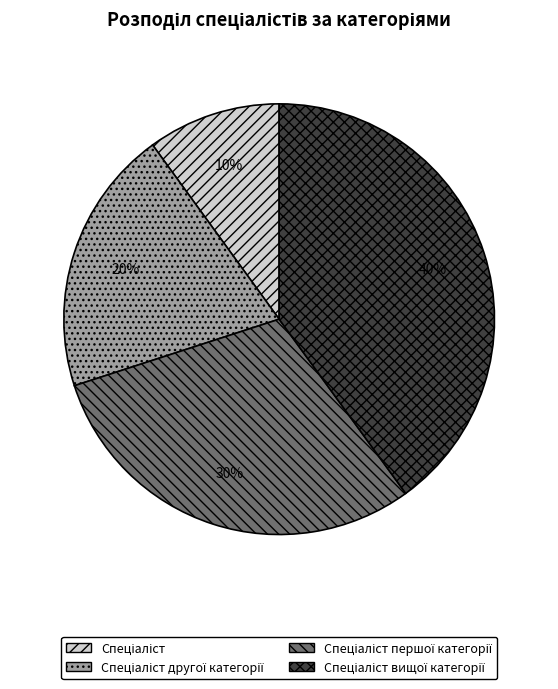

Is there any slice that represents more than half of the pie?

No